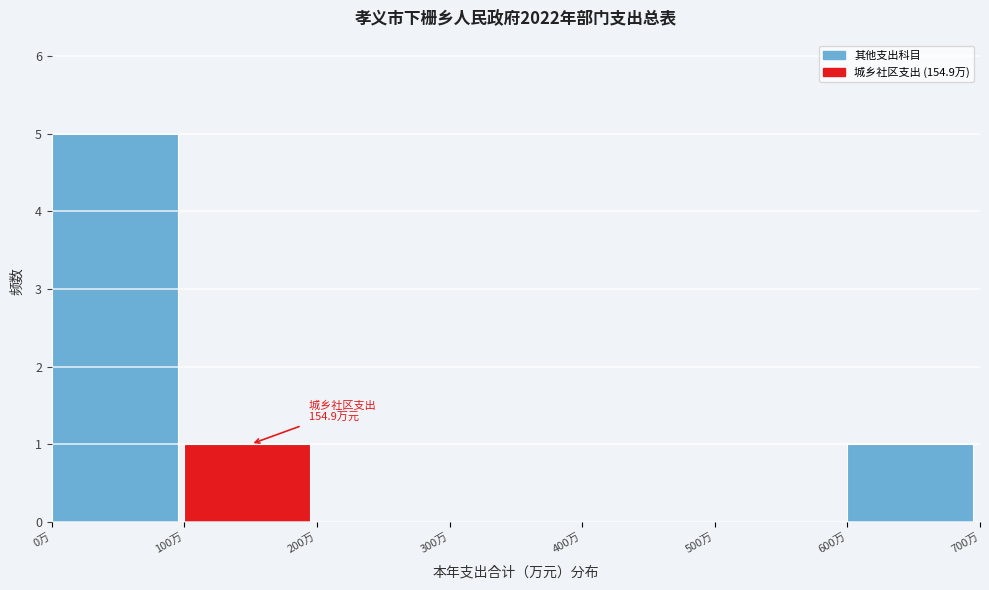

Which range on the x-axis has the tallest bar?

0 to 100